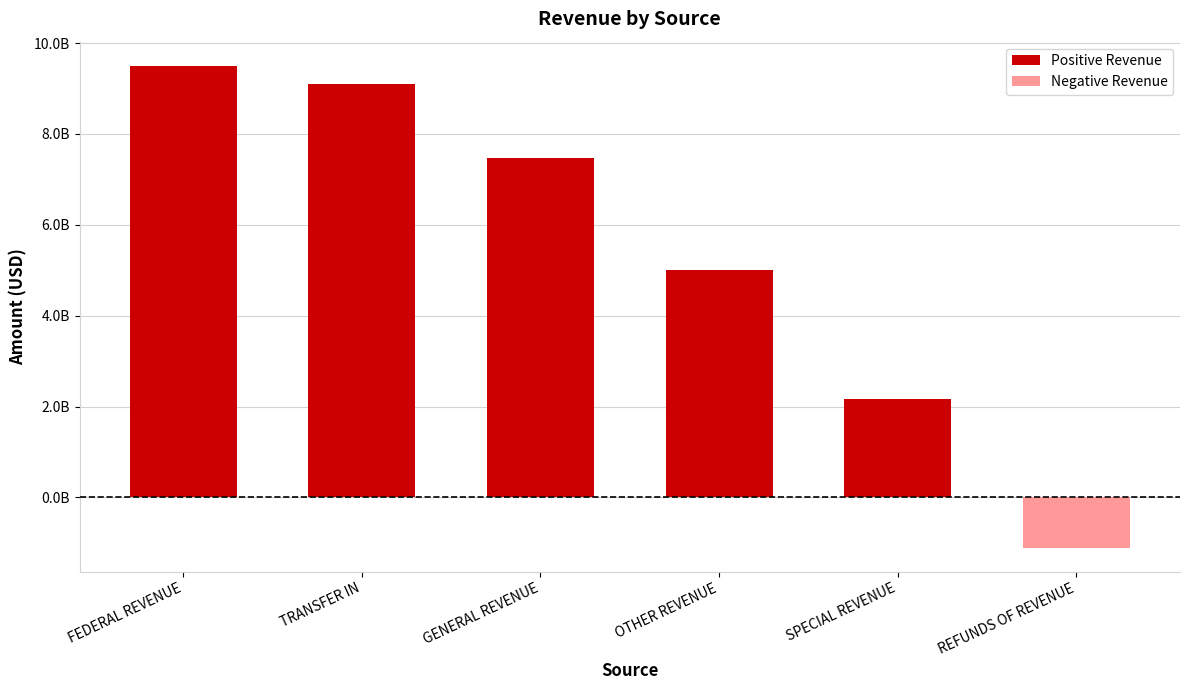

The chart shows a value of 2157005731.7 at SPECIAL REVENUE. True or false?

True